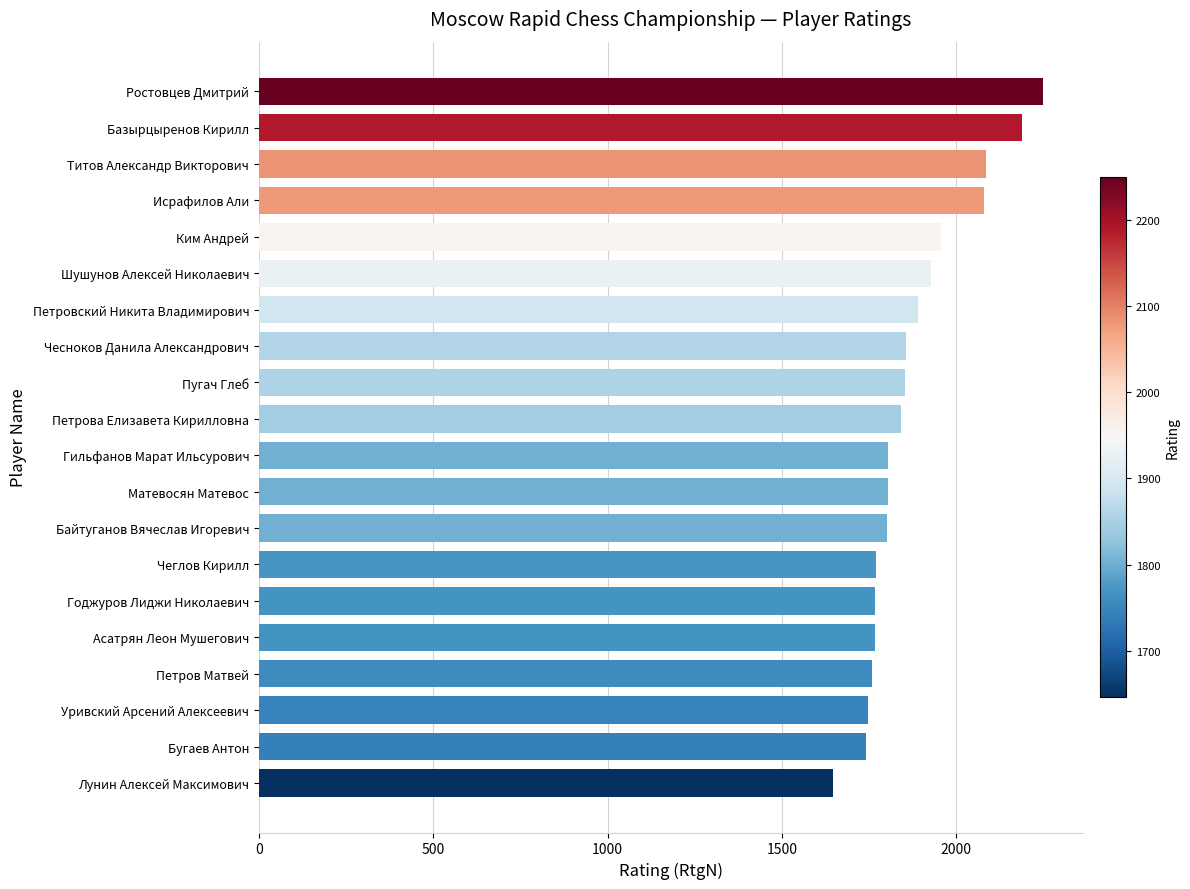

Approximately how many times larger is the value at Байтуганов Вячеслав Игоревич compared to Исрафилов Али?

0.9